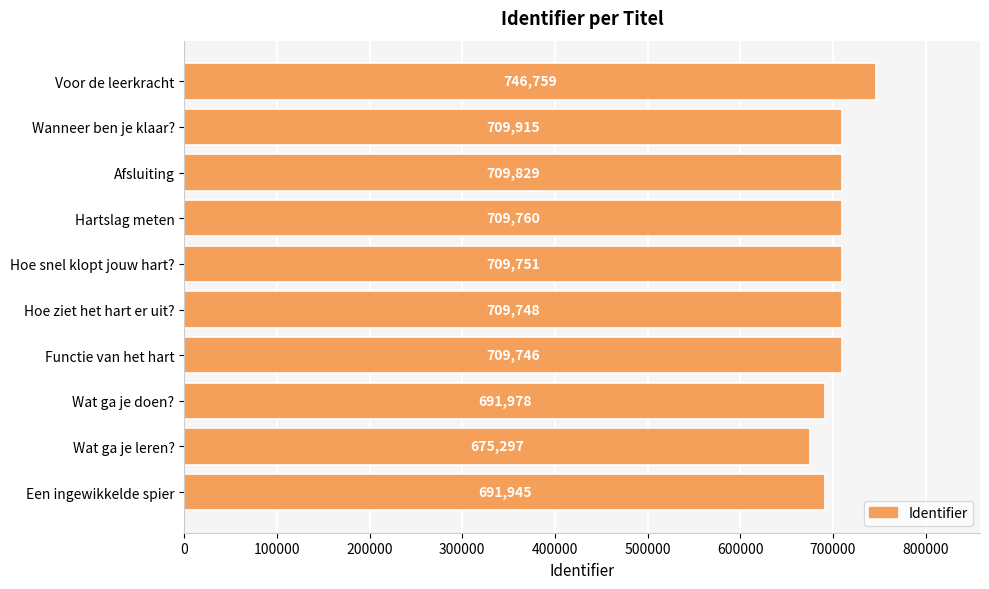

What is the average value?

706473